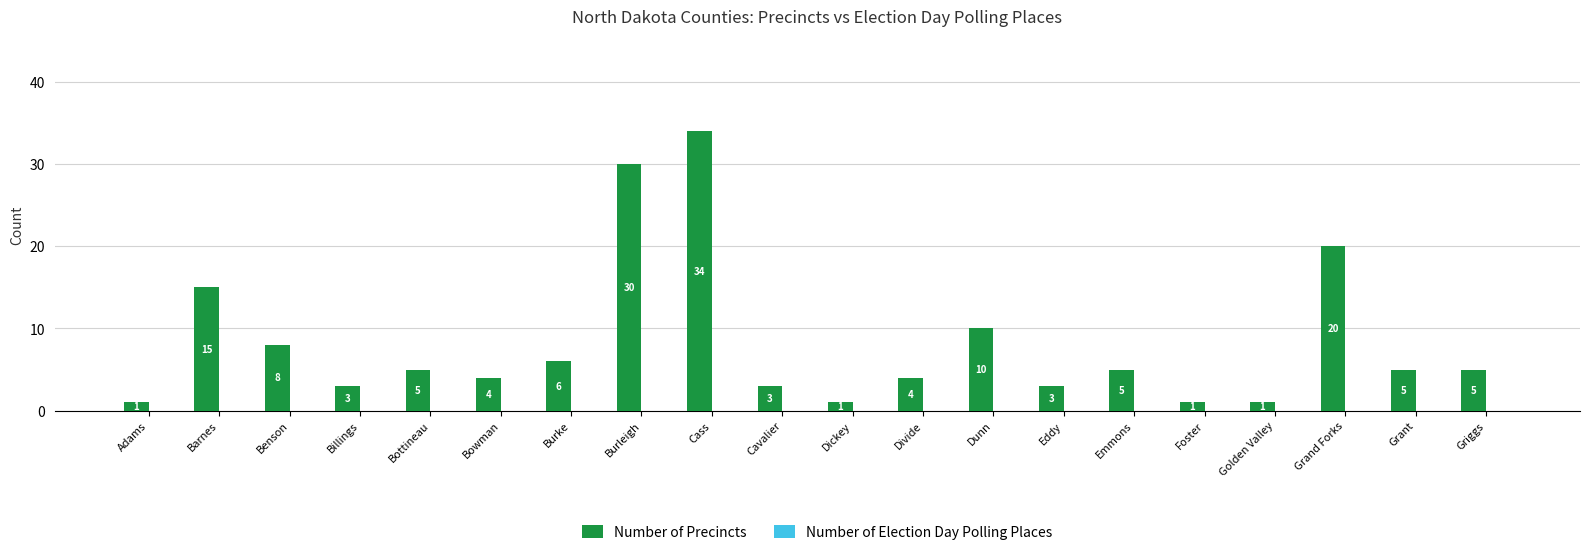

What is the label of the 1st bar from the right?

Griggs